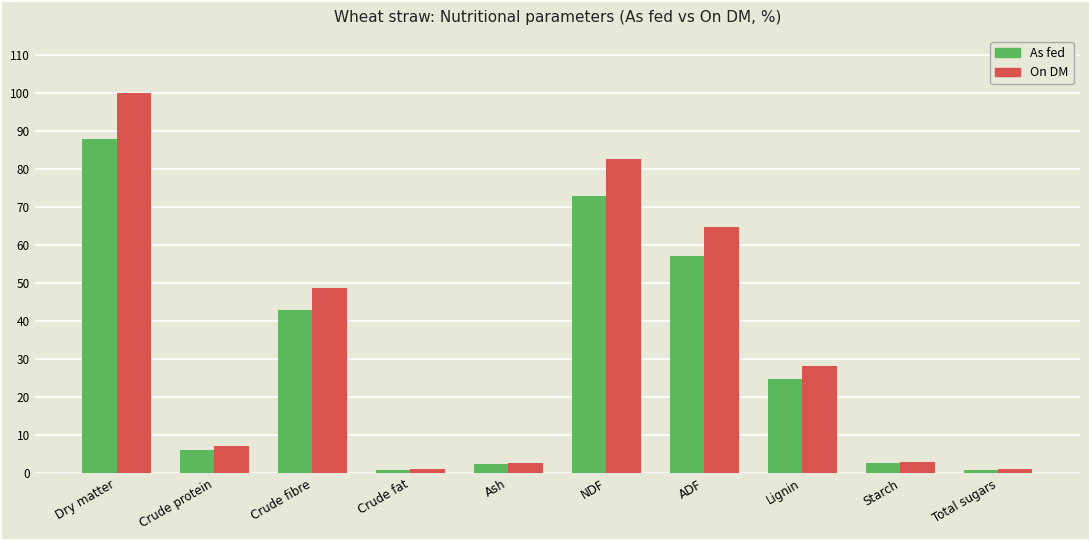

Are the bars horizontal?

No